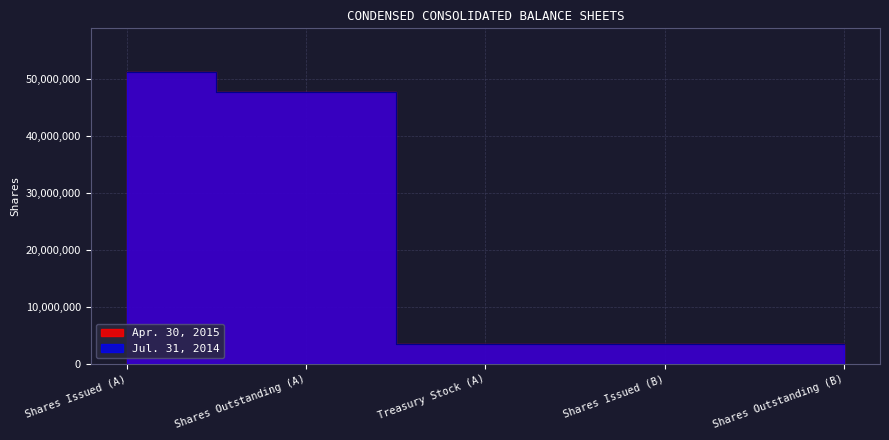

What position from the left is Shares Issued (B)?

4